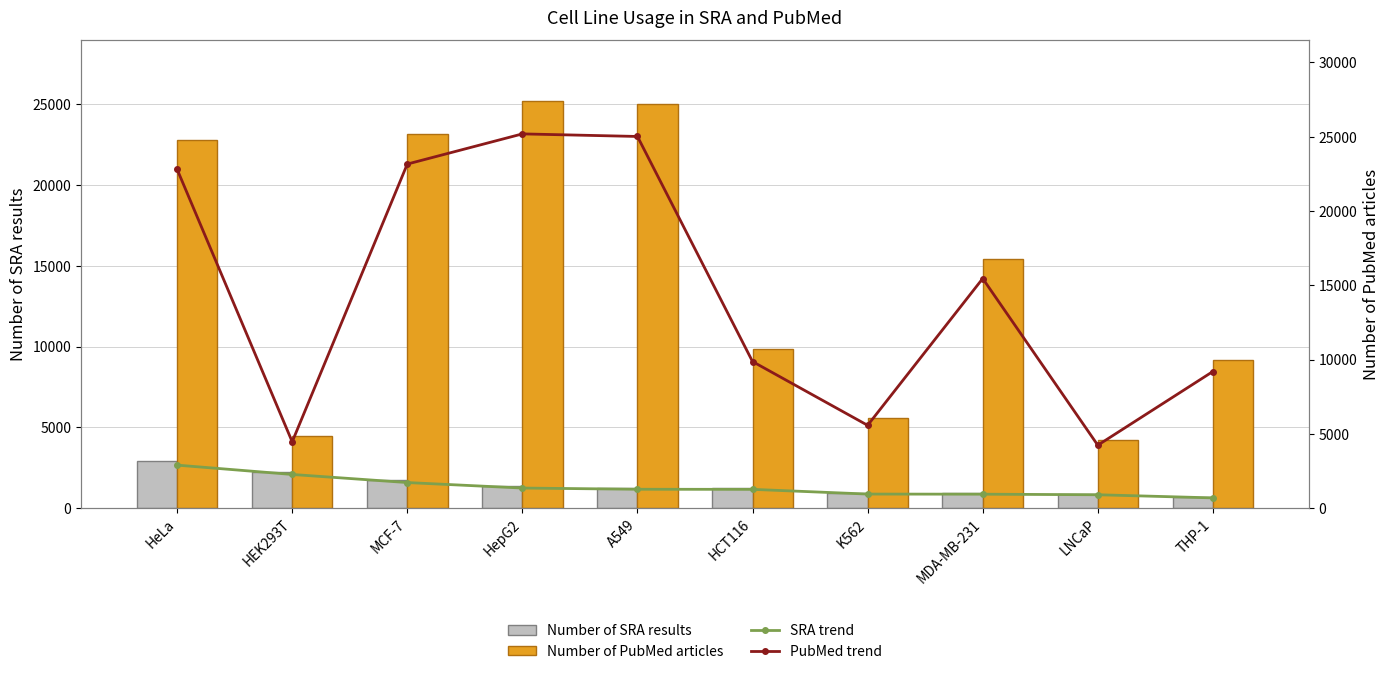

List the series in order of their peak value, lowest first.

Number of SRA results, SRA trend, Number of PubMed articles, PubMed trend